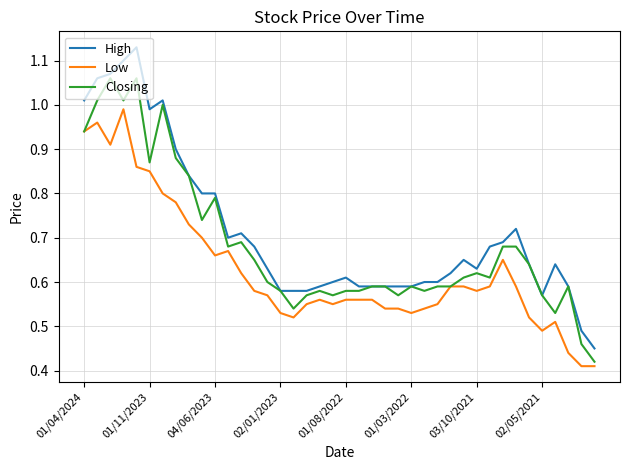

List the series in order of their peak value, lowest first.

Low, Closing, High